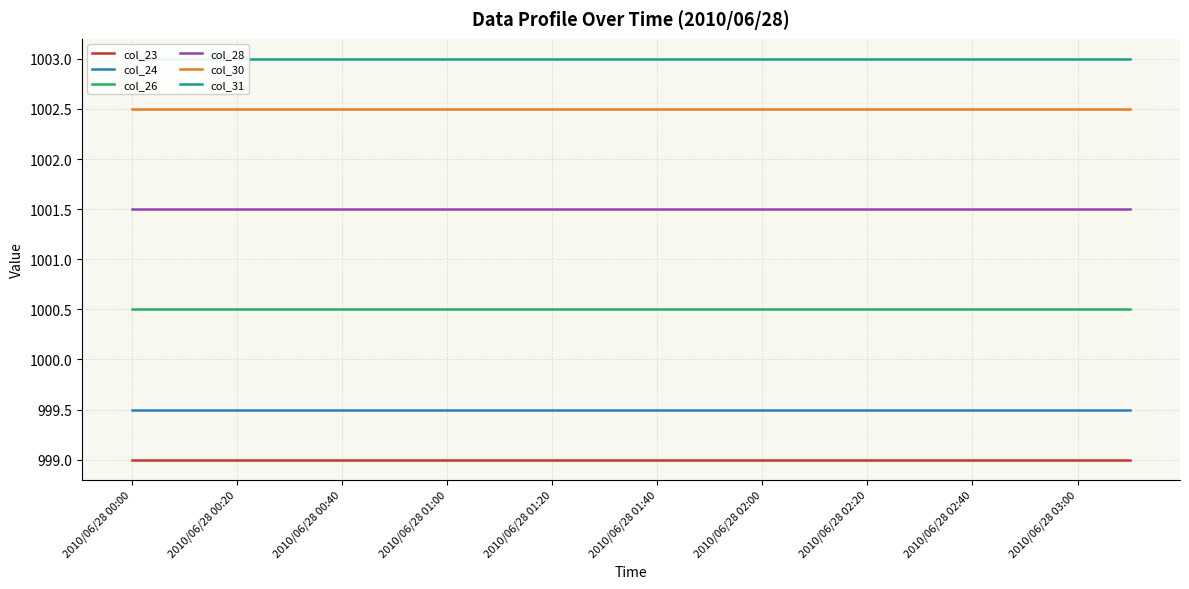

What is the average value of the col_28 series?

1001.5